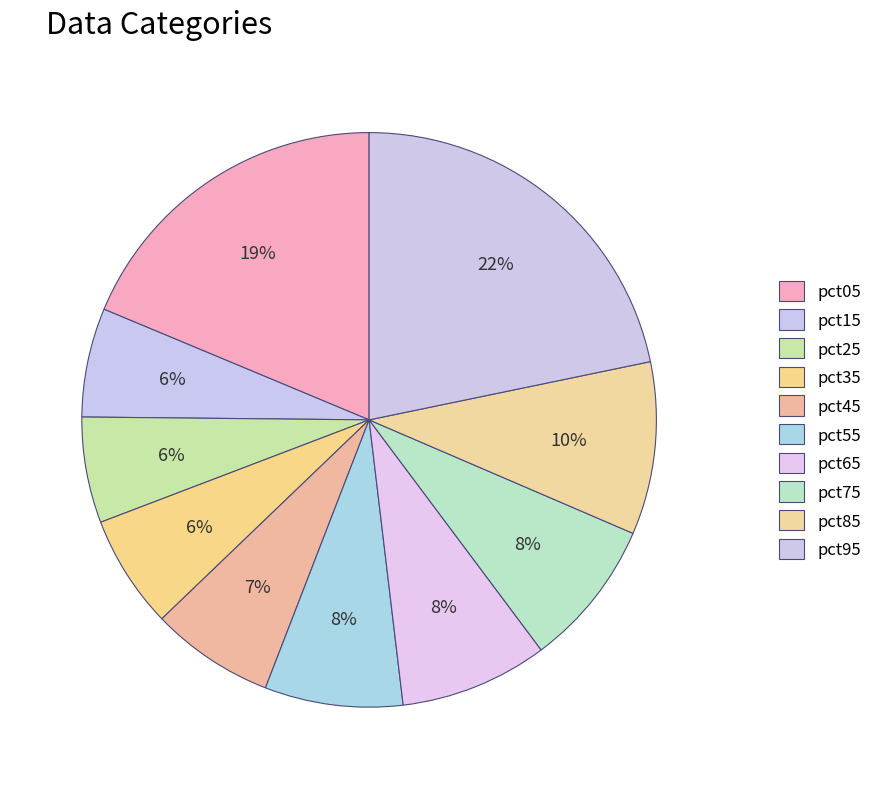

How many slices are in this pie chart?

10